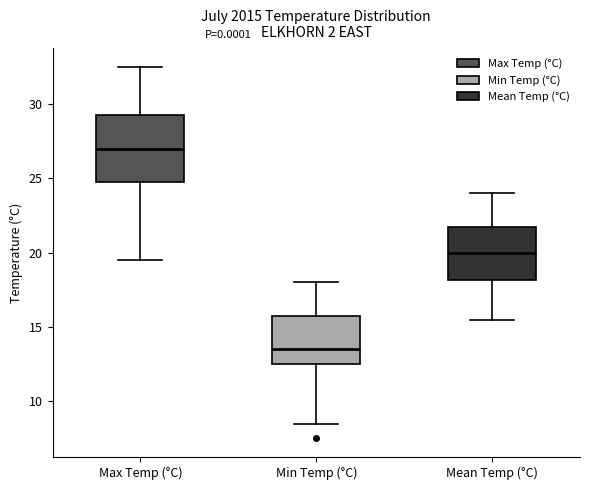

Reading left to right, read every box against the y-axis: the position of its median line, the range the box covers, and the ends of its whiskers. The values are not printed on the chart, so give them approximately, as read against the axis.

Max Temp (°C): median 27.0, box 25.0 to 29.5, whiskers 19.5 to 32.5
Min Temp (°C): median 13.5, box 12.5 to 16.0, whiskers 8.5 to 18.0
Mean Temp (°C): median 20.0, box 18.0 to 22.0, whiskers 15.5 to 24.0